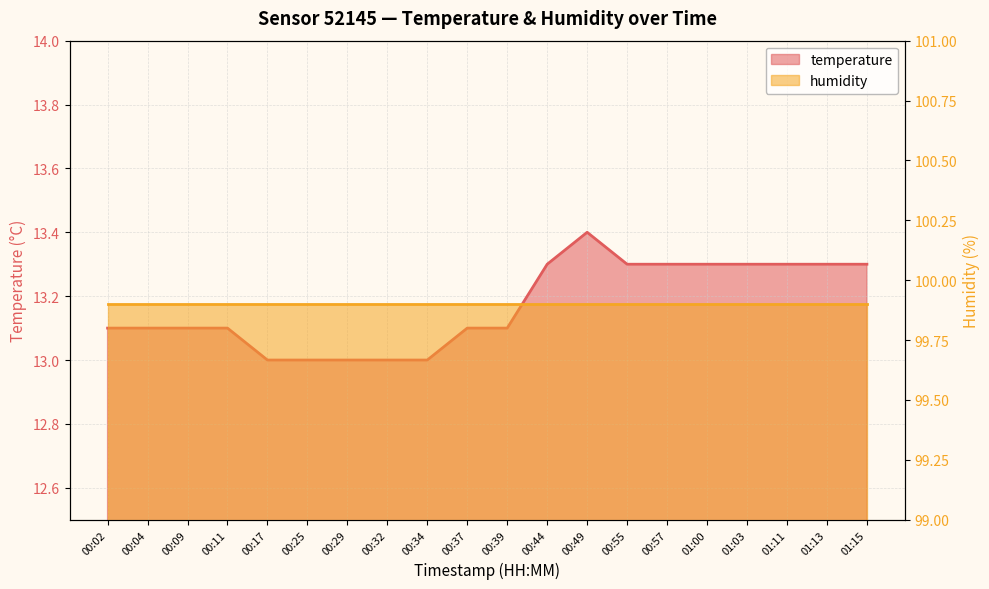

Which label corresponds to the smallest value in the chart?

00:17